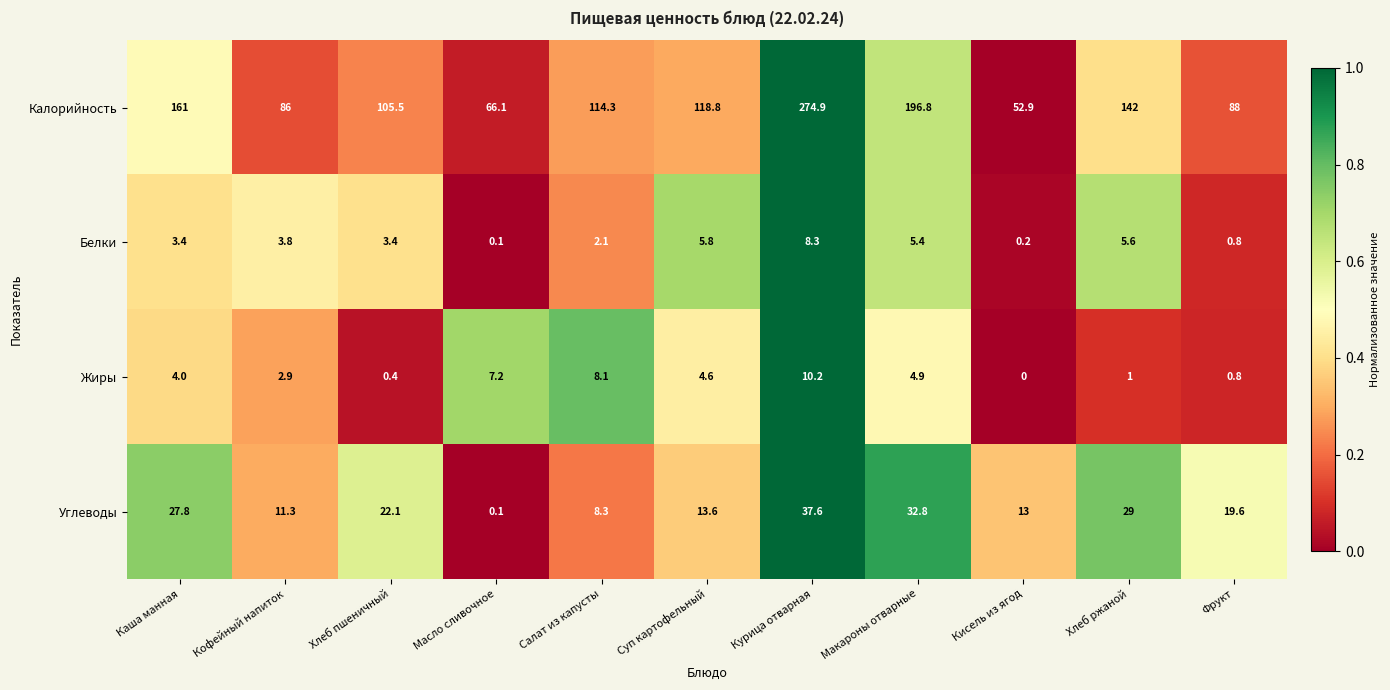

At which category does the chart reach its minimum across all series?

Кисель из ягод